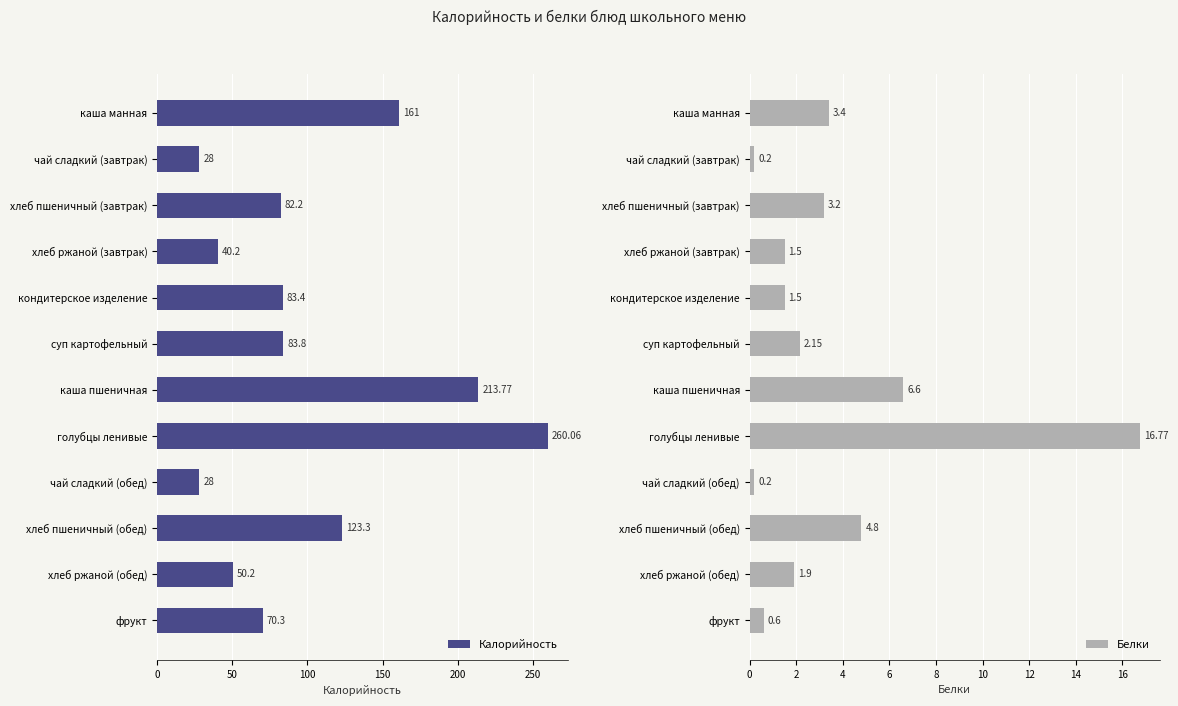

What is the sum of the Калорийность values at хлеб пшеничный (обед) and кондитерское изделение?

206.7